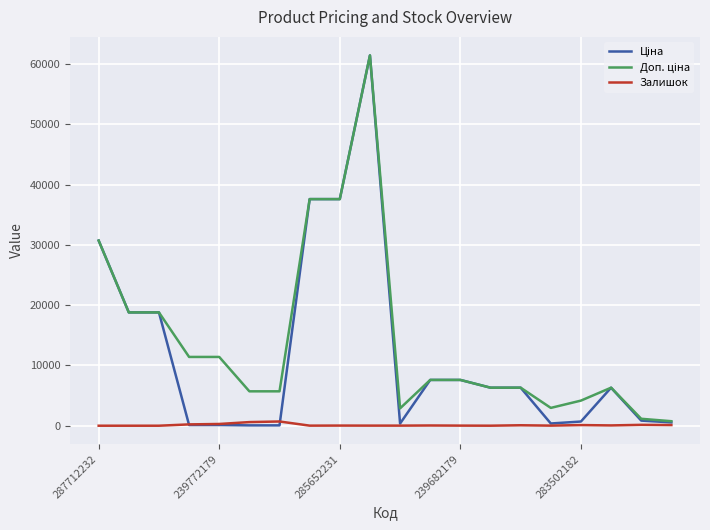

What is the greatest value displayed?

61434.3